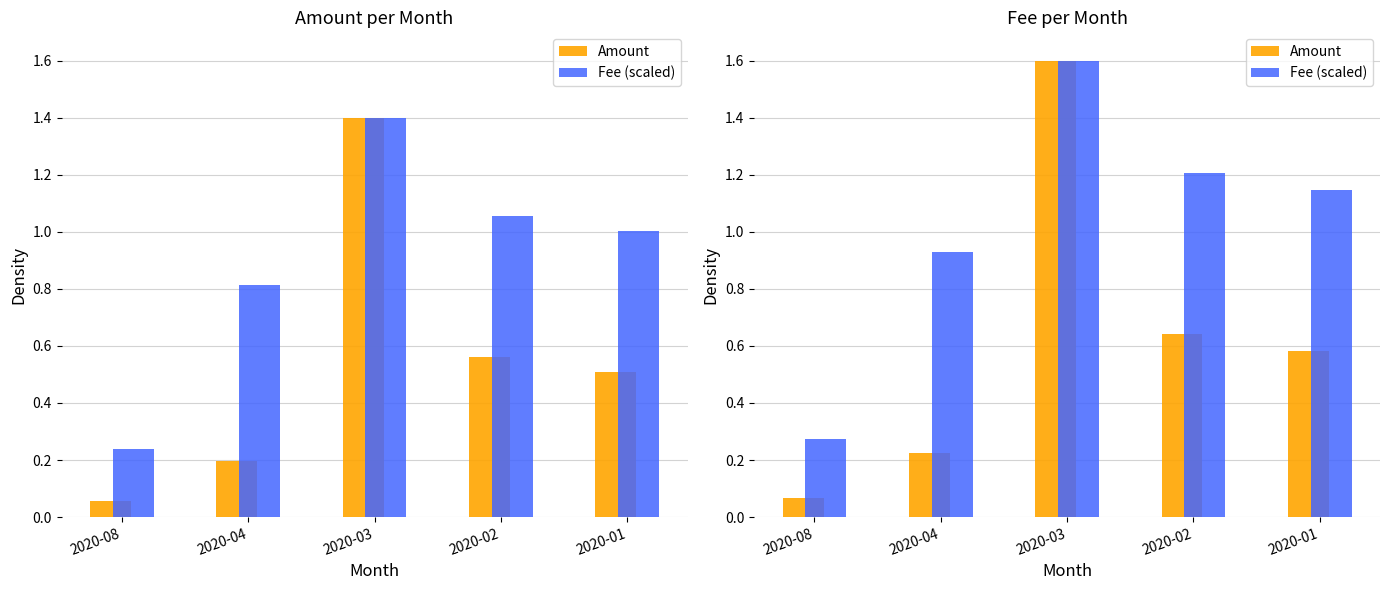

What is the difference between the maximum and minimum values in the Amount series?

1.5